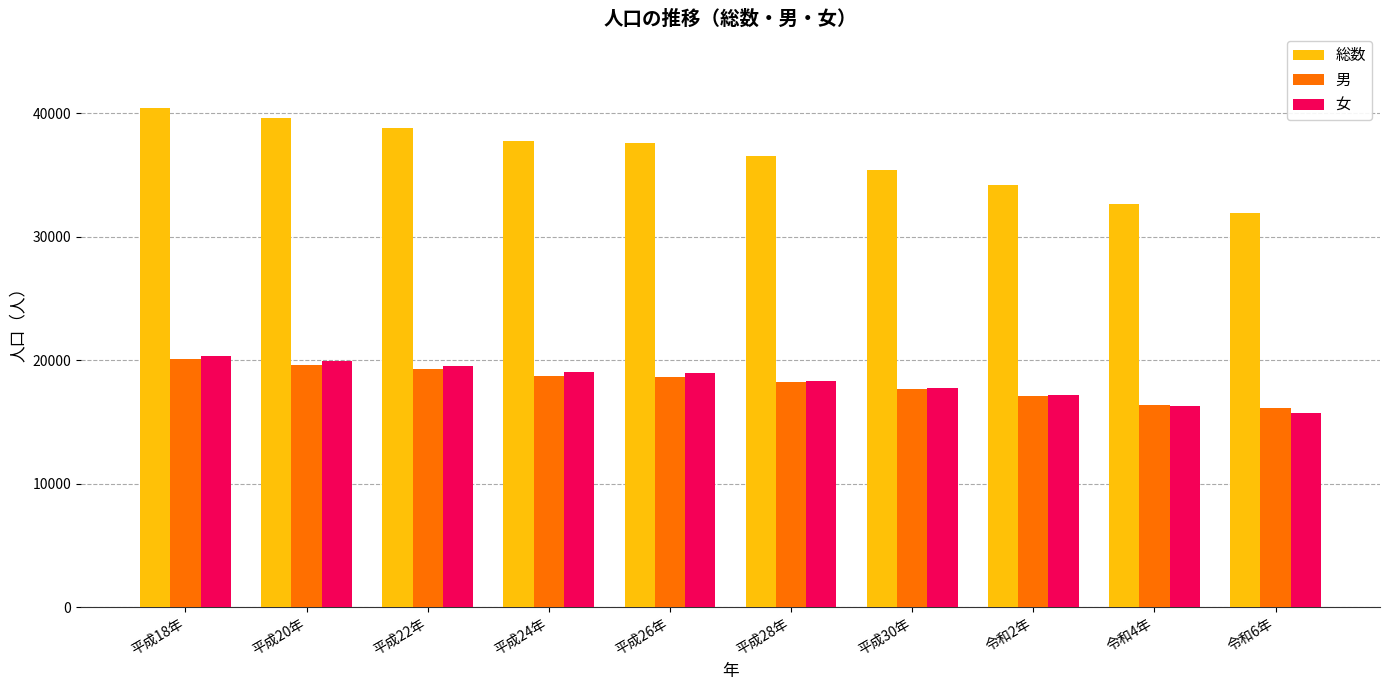

What is the value of the 総数 bar at the 7th from the left?

35412